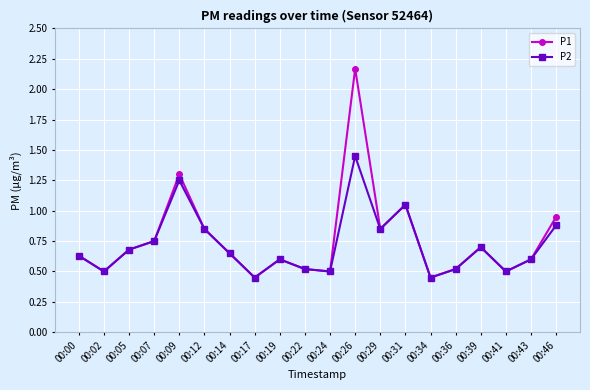

How many interior local peaks does the P2 series have?

5